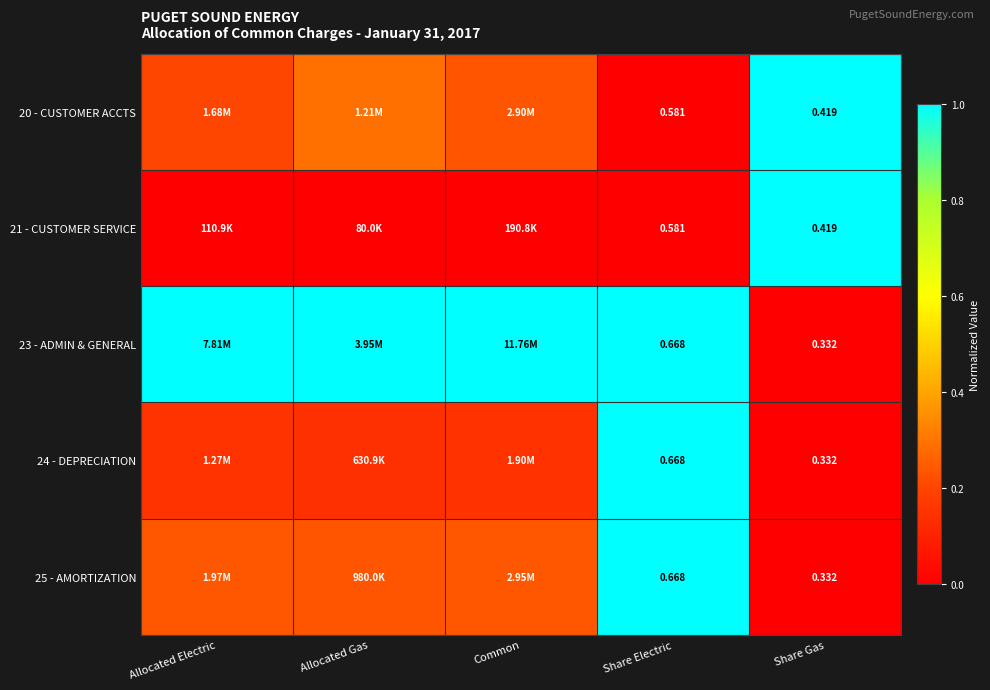

What is the sum of all 20 - CUSTOMER ACCTS values?

1.7